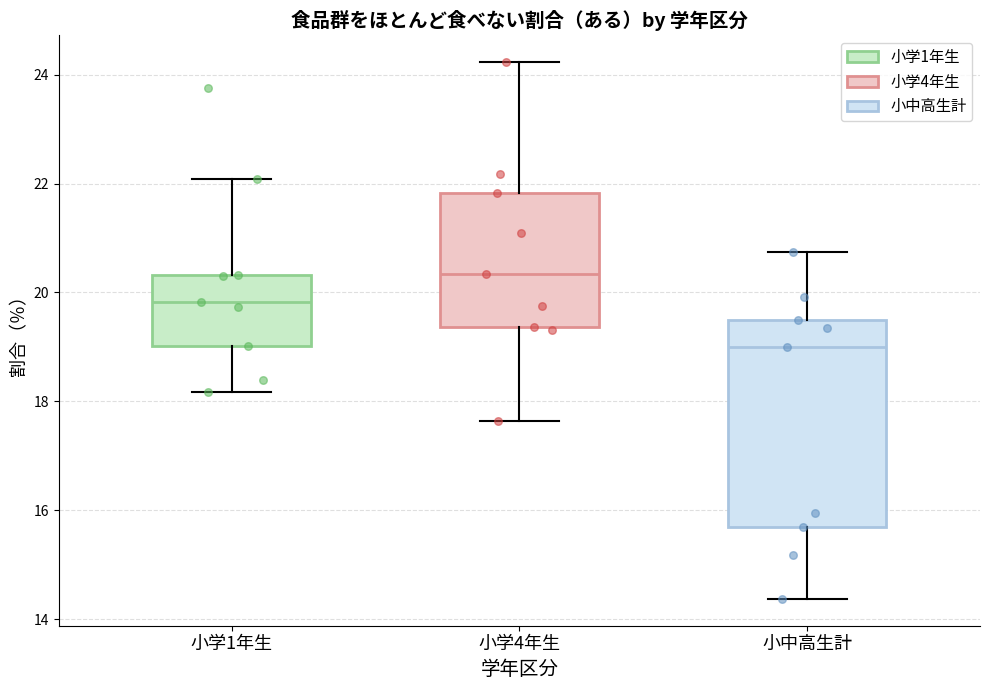

Which box is the tallest, from its lower edge to its upper edge?

小中高生計